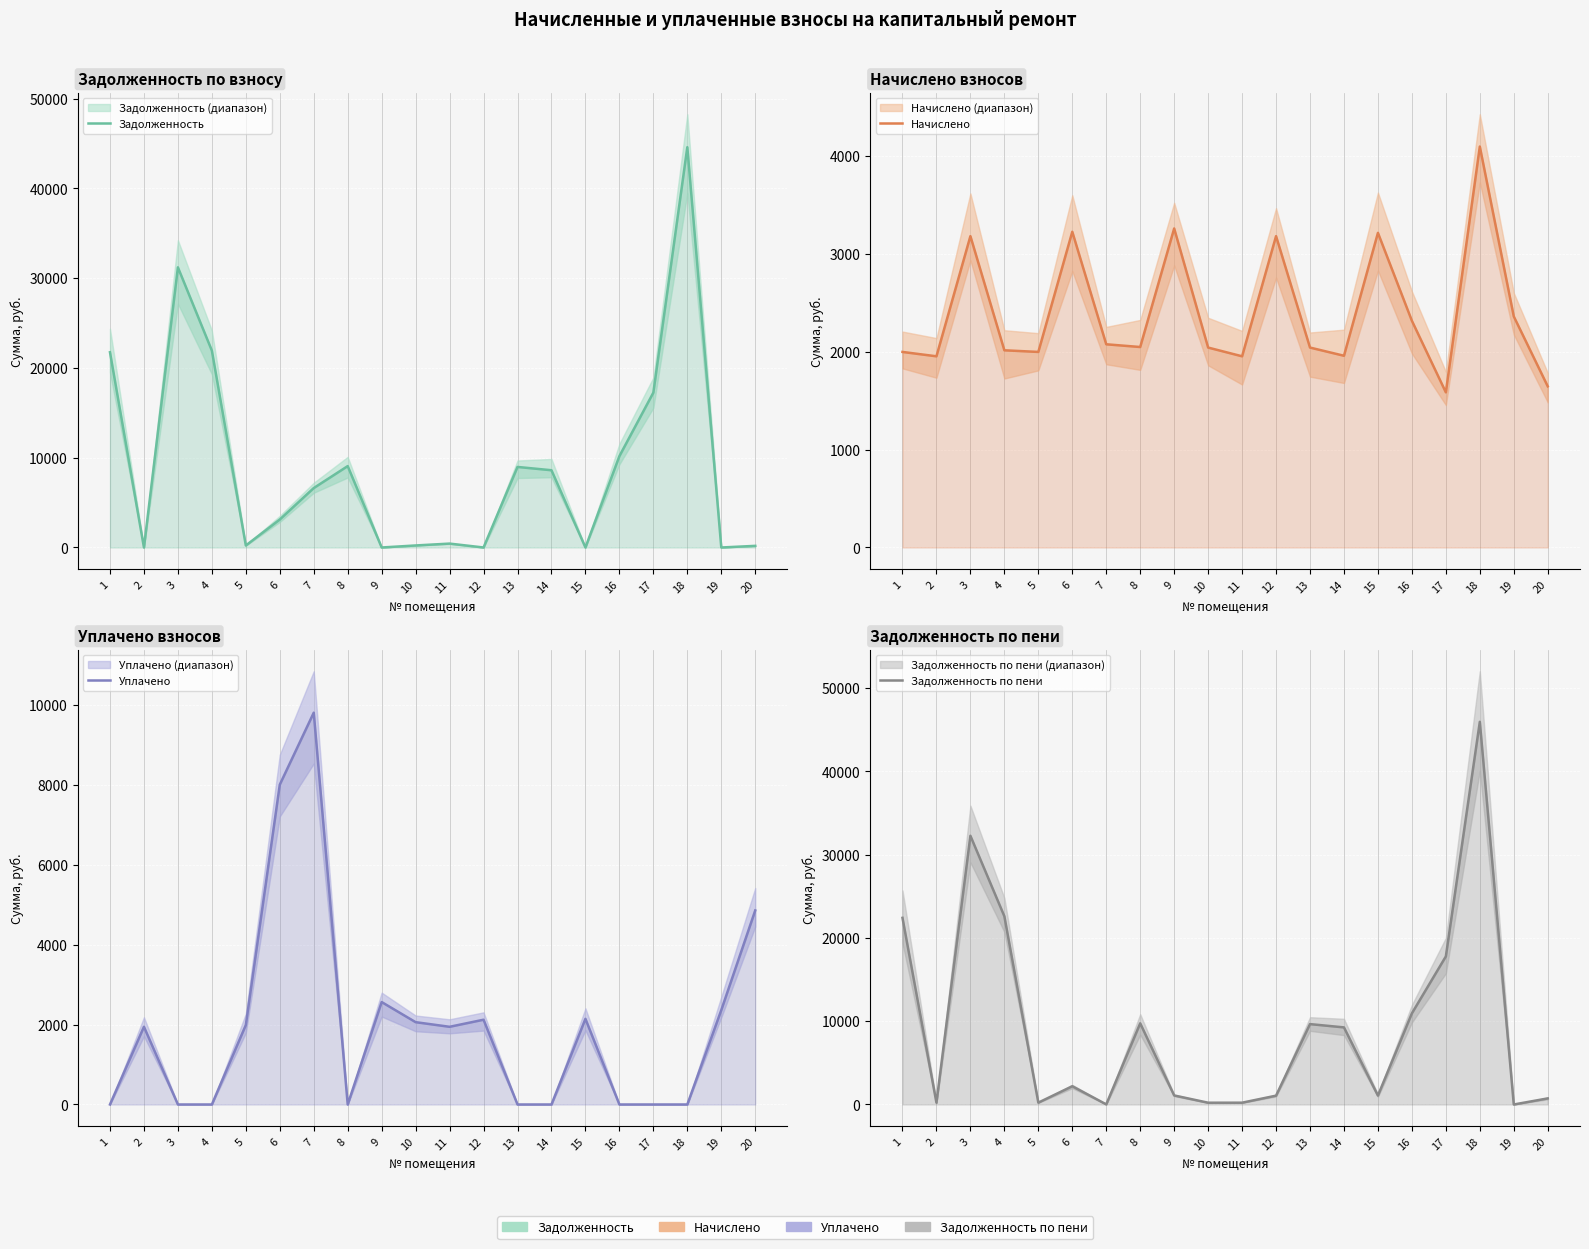

Which series ends up on top after the final intersection of Задолженность по пени and Начислено?

Начислено